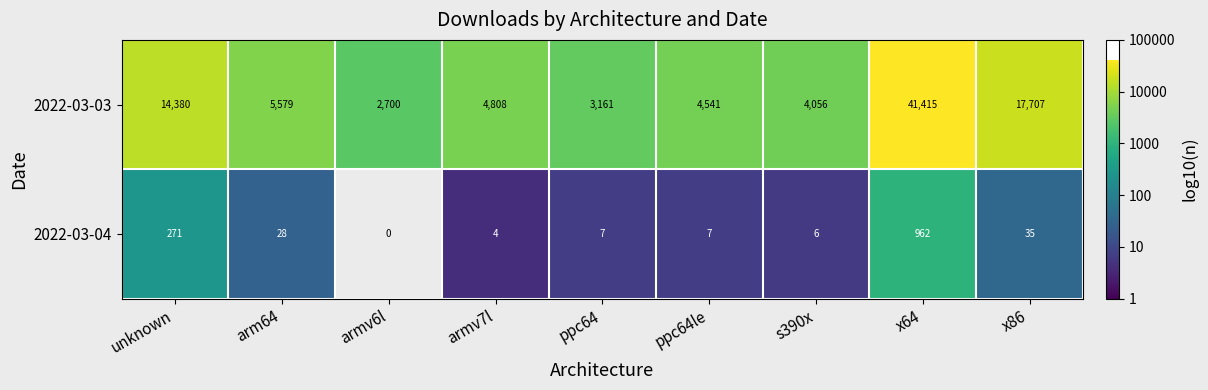

What is the sum of the 2022-03-03 values at armv7l and ppc64?

7969